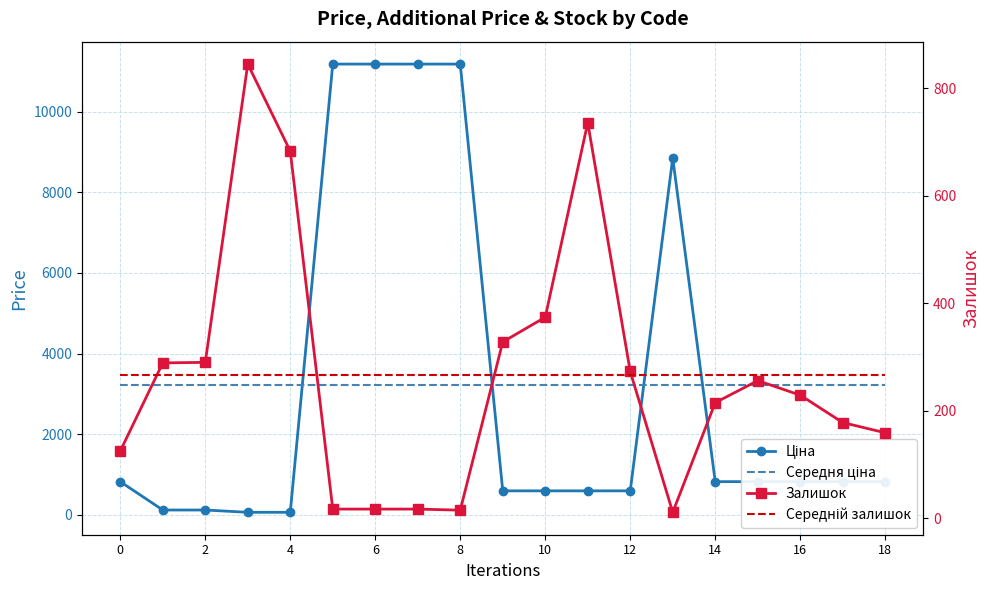

Reading right to left, what are all the values shown in this chart?

Ціна: 818.5	818.5	818.5	818.5	818.5	8856.7	589.9	589.9	589.9	589.9	11188.2	11188.2	11188.2	11188.2	57.0	57.0	114.1	114.1	818.5
Середня ціна: 3222.2	3222.2	3222.2	3222.2	3222.2	3222.2	3222.2	3222.2	3222.2	3222.2	3222.2	3222.2	3222.2	3222.2	3222.2	3222.2	3222.2	3222.2	3222.2
Залишок: 159.0	178.0	229.0	256.0	215.0	11.0	273.0	736.0	374.0	328.0	15.0	17.0	17.0	17.0	683.0	845.0	290.0	289.0	125.0
Середній залишок: 266.2	266.2	266.2	266.2	266.2	266.2	266.2	266.2	266.2	266.2	266.2	266.2	266.2	266.2	266.2	266.2	266.2	266.2	266.2